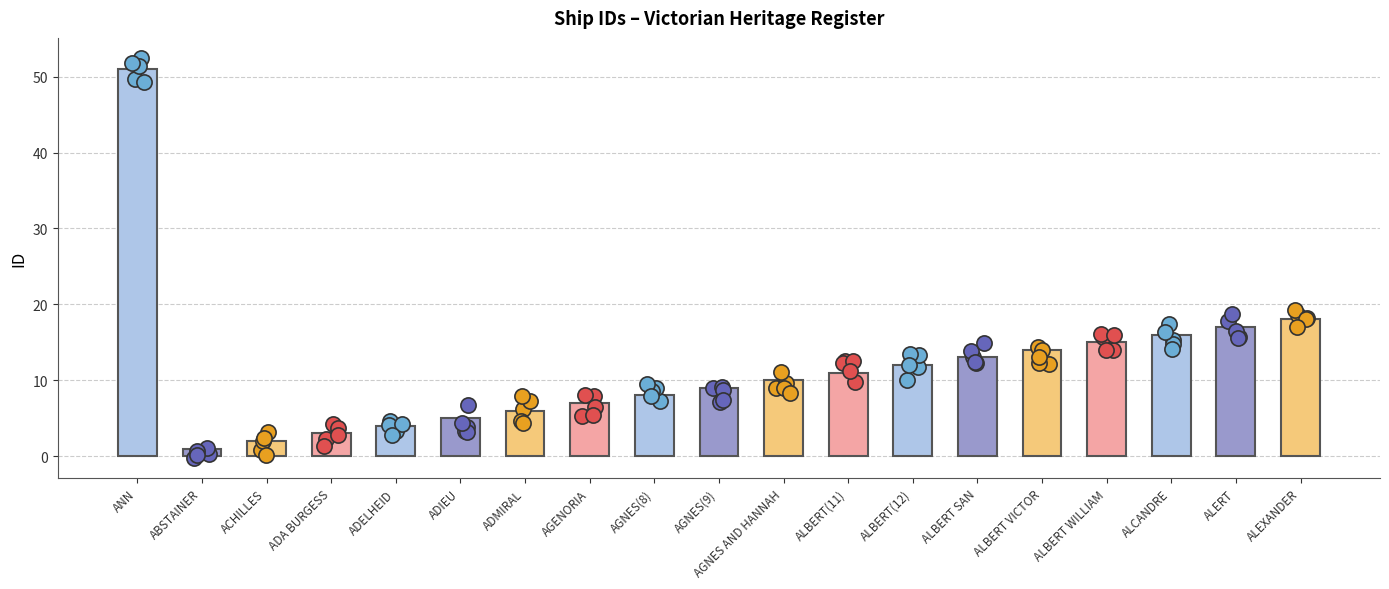

What is the change in value from ADMIRAL to AGENORIA?

+1